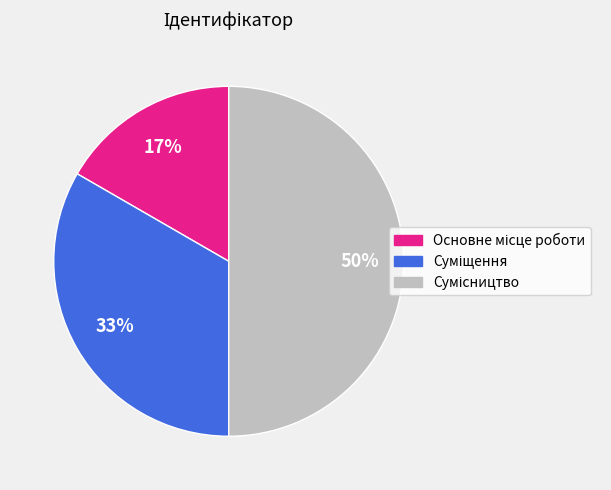

How many slices are in this pie chart?

3